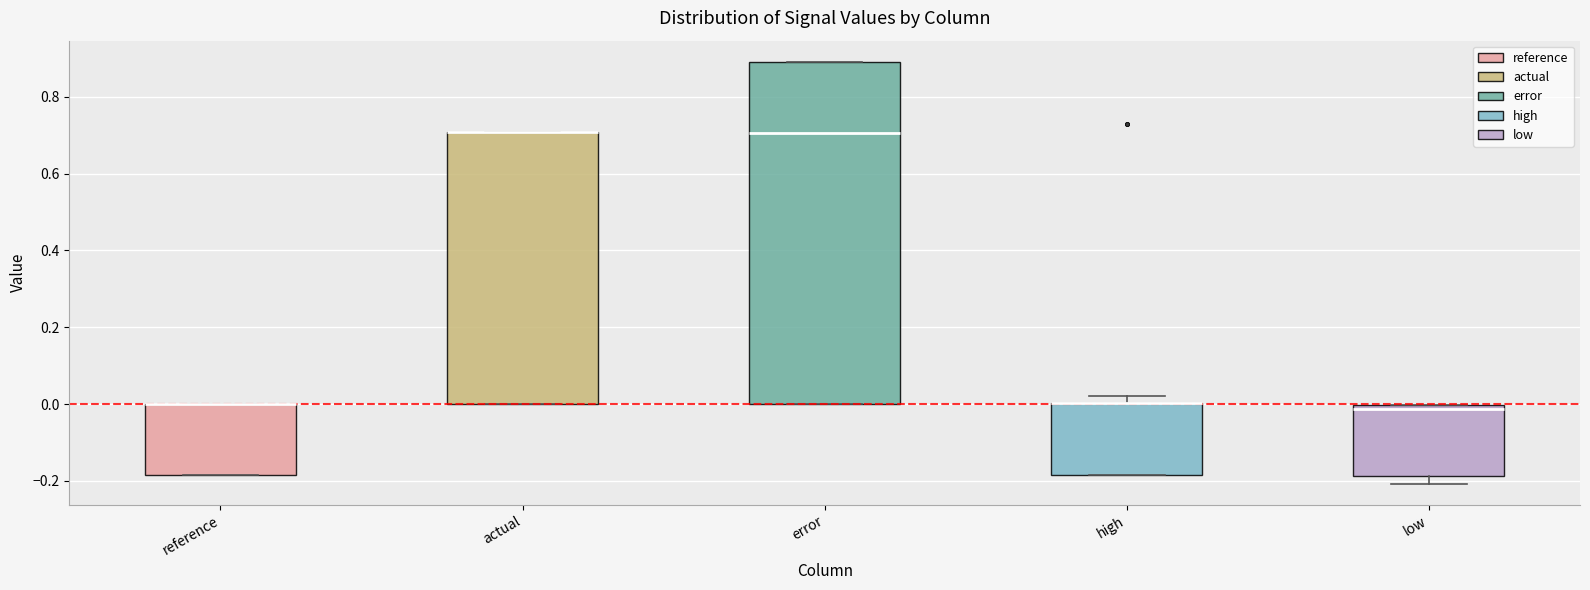

Reading left to right, read every box against the y-axis: the position of its median line, the range the box covers, and the ends of its whiskers. The values are not printed on the chart, so give them approximately, as read against the axis.

reference: median 0.00 (drawn on the box's upper edge), box -0.18 to 0.00, whiskers -0.18 to 0.00
actual: median 0.70 (drawn on the box's upper edge), box 0.00 to 0.70, whiskers 0.00 to 0.70
error: median 0.70, box 0.00 to 0.90, whiskers 0.00 to 0.90
high: median 0.00 (drawn on the box's upper edge), box -0.18 to 0.00, whiskers -0.18 to 0.02
low: median -0.02, box -0.18 to 0.00, whiskers -0.20 to 0.00